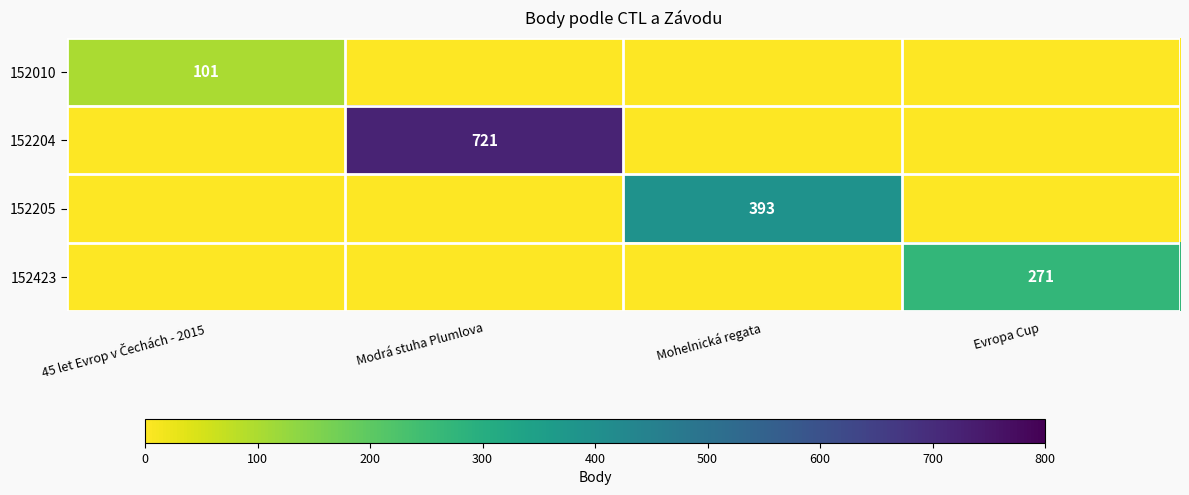

At Mohelnická regata, list the series in order from largest to smallest.

152205, 152010, 152204, 152423